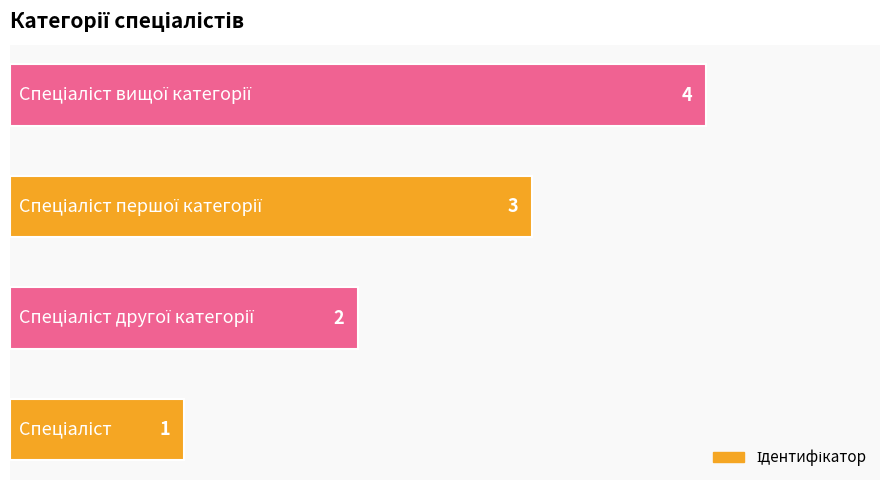

What is the greatest value displayed?

4